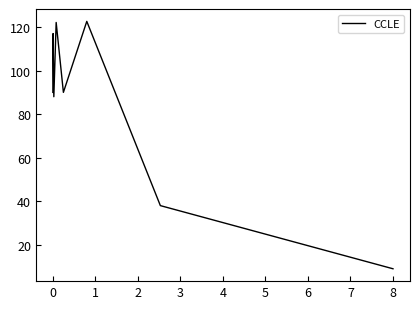

What is the difference between the maximum and minimum values?

113.6